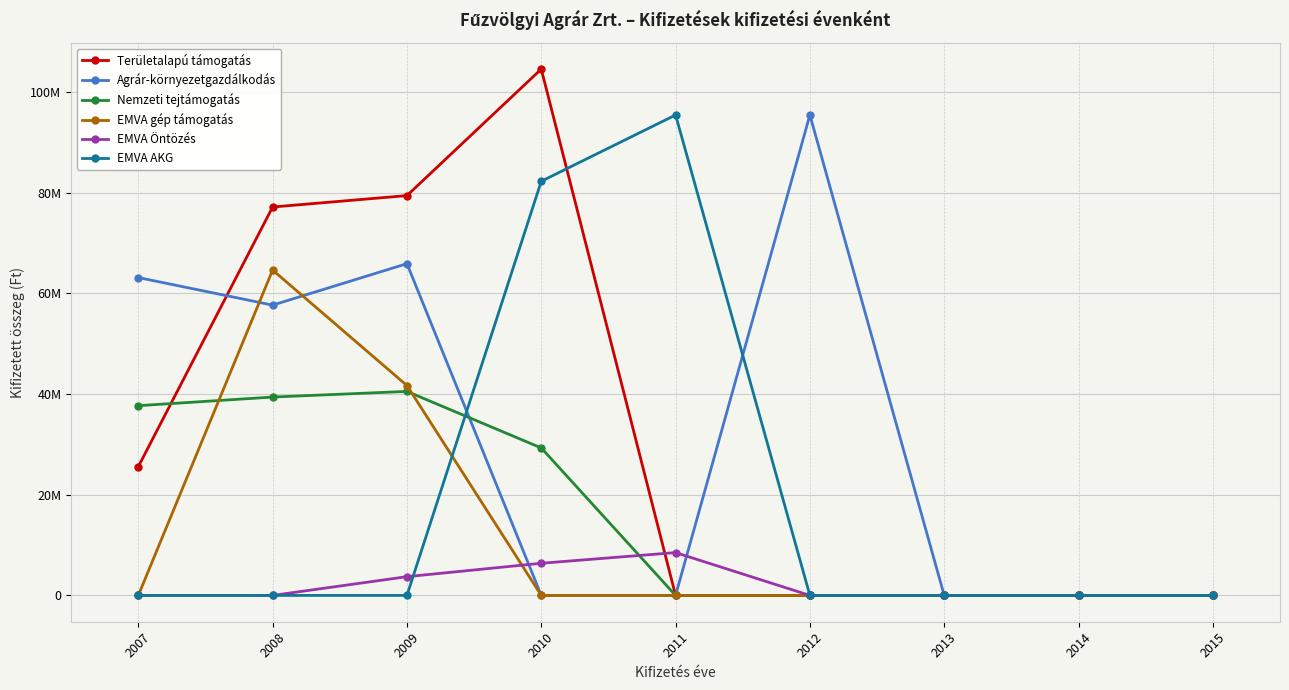

True or false: EMVA AKG has a value of -37239153 at 2014.

False